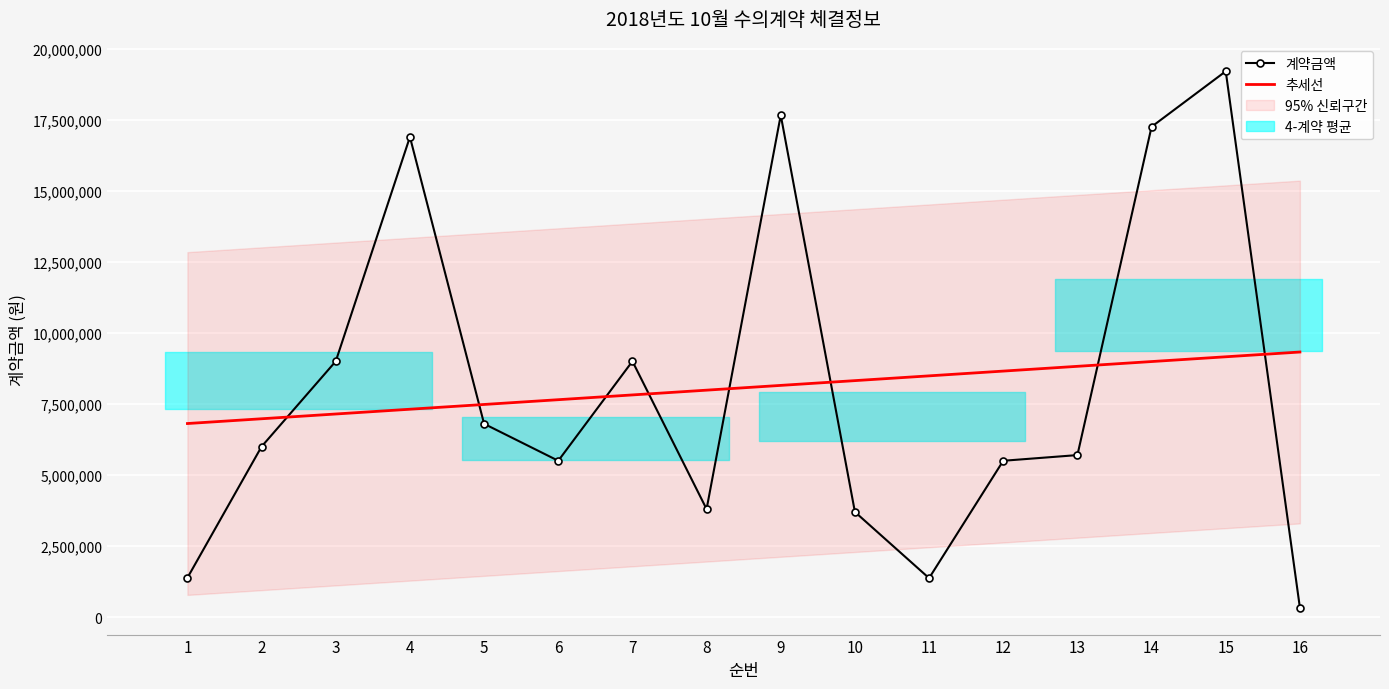

Reading right to left, extract all data points from this chart.

계약금액: 16=330000.0	15=19200000.0	14=17248000.0	13=5700000.0	12=5500000.0	11=1372000.0	10=3700000.0	9=17655000.0	8=3800000.0	7=9000000.0	6=5500000.0	5=6800000.0	4=16890000.0	3=9000000.0	2=6000000.0	1=1384000.0
추세선: 16=9325044.1	15=9157363.2	14=8989682.4	13=8822001.5	12=8654320.6	11=8486639.7	10=8318958.8	9=8151277.9	8=7983597.1	7=7815916.2	6=7648235.3	5=7480554.4	4=7312873.5	3=7145192.6	2=6977511.8	1=6809830.9